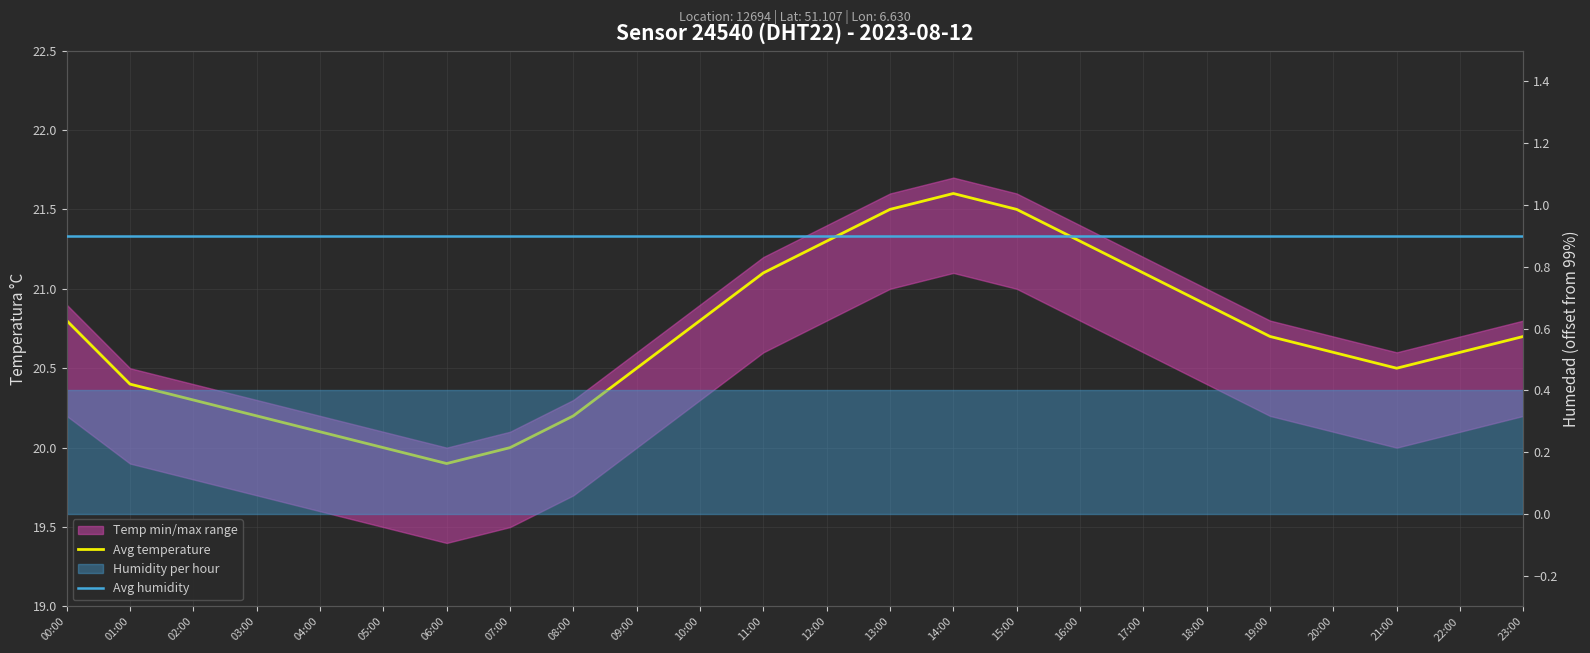

How many lines are shown in the chart?

2